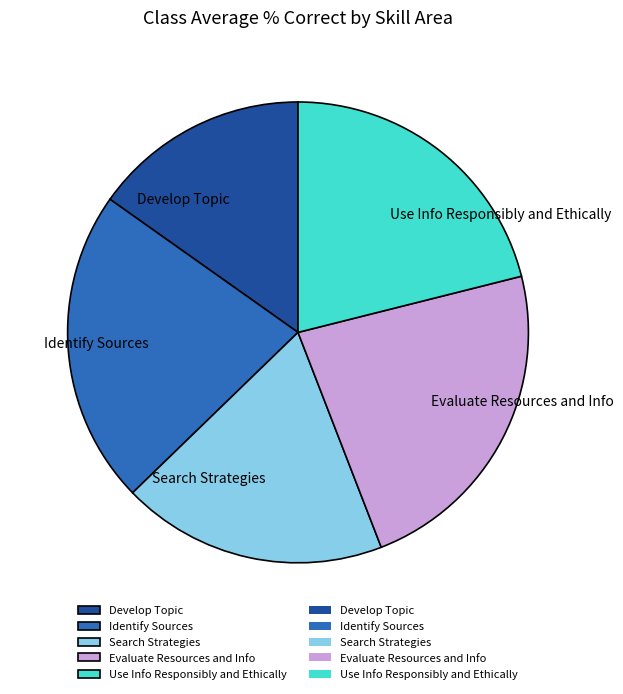

Approximately how many times larger is the value at Evaluate Resources and Info compared to Identify Sources?

1.0